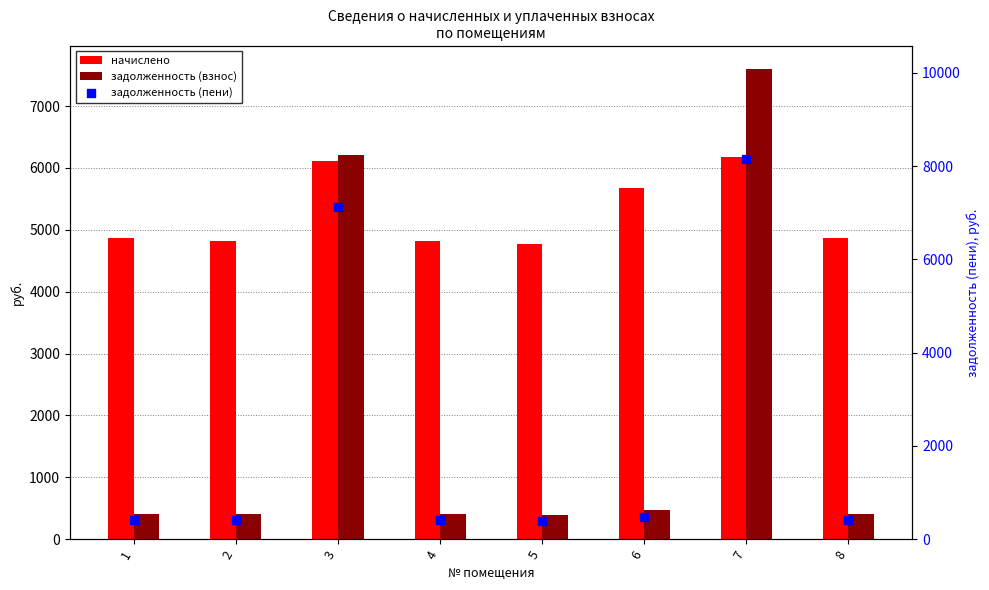

Which series has the largest total across all categories?

начислено